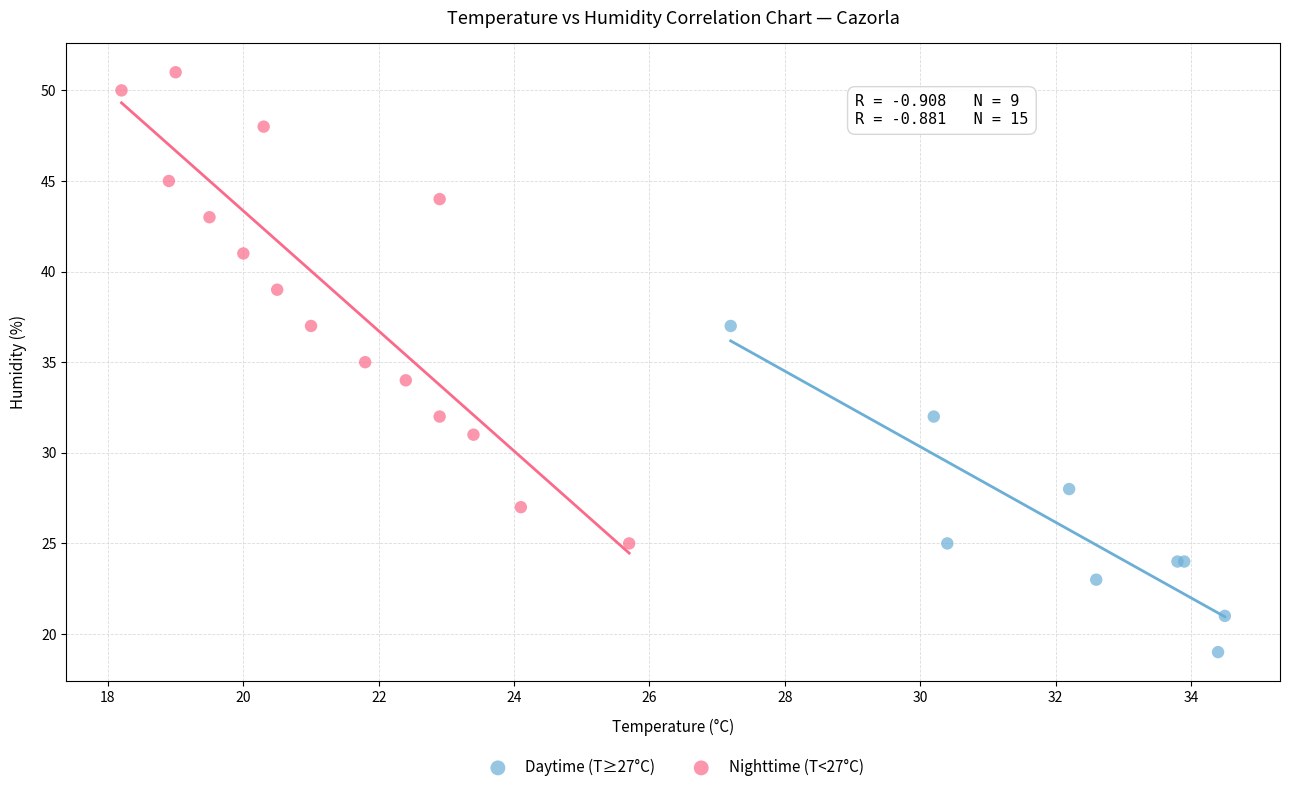

What are all the series names shown in the legend?

Daytime (T≥27°C), Nighttime (T<27°C)